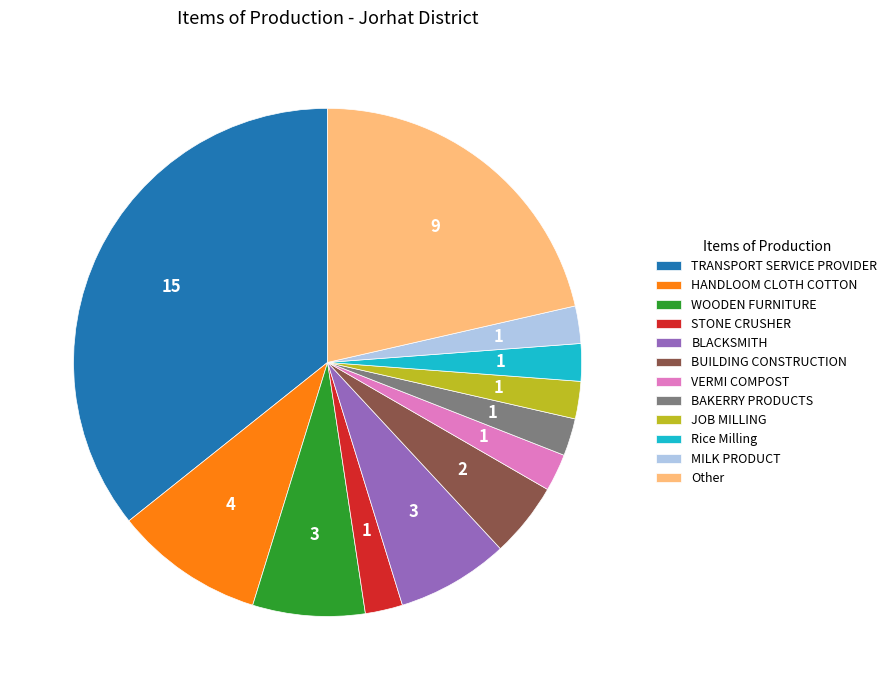

Is there a majority slice in this chart?

No